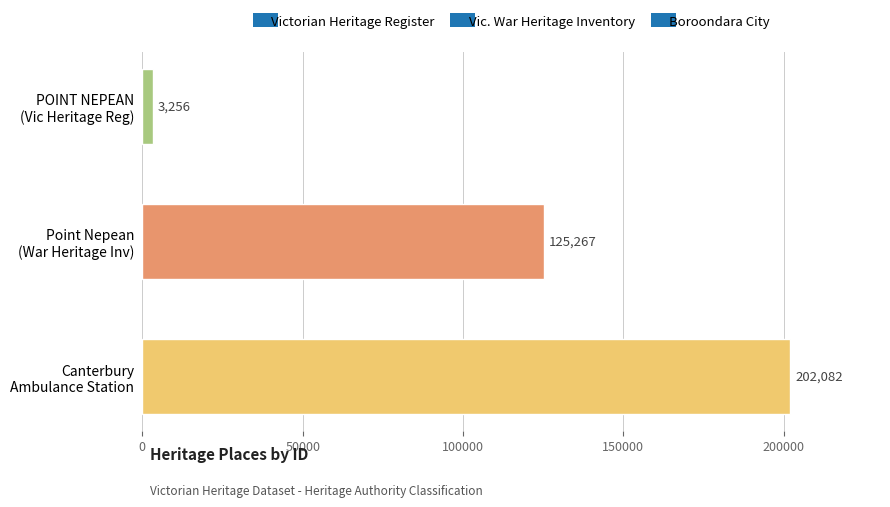

Rank the categories by value from highest to lowest.

Canterbury
Ambulance Station, Point Nepean
(War Heritage Inv), POINT NEPEAN
(Vic Heritage Reg)